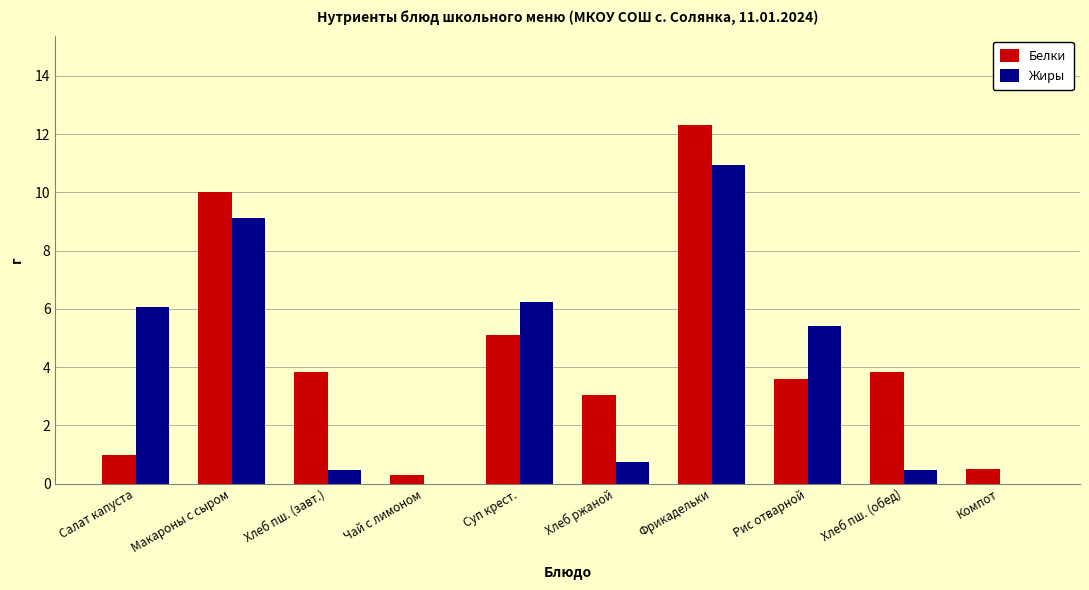

True or false: Жиры has a value of 5.4 at Рис отварной.

True